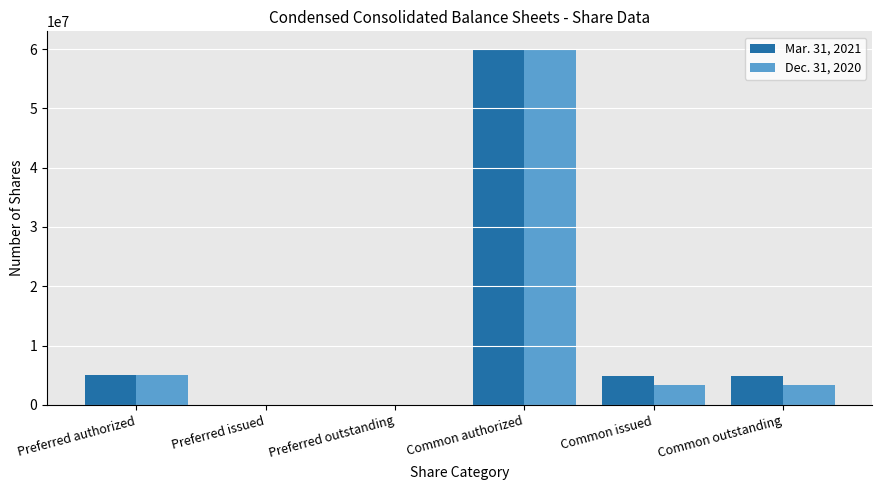

The value of Dec. 31, 2020 at Preferred issued is 0. True or false?

True